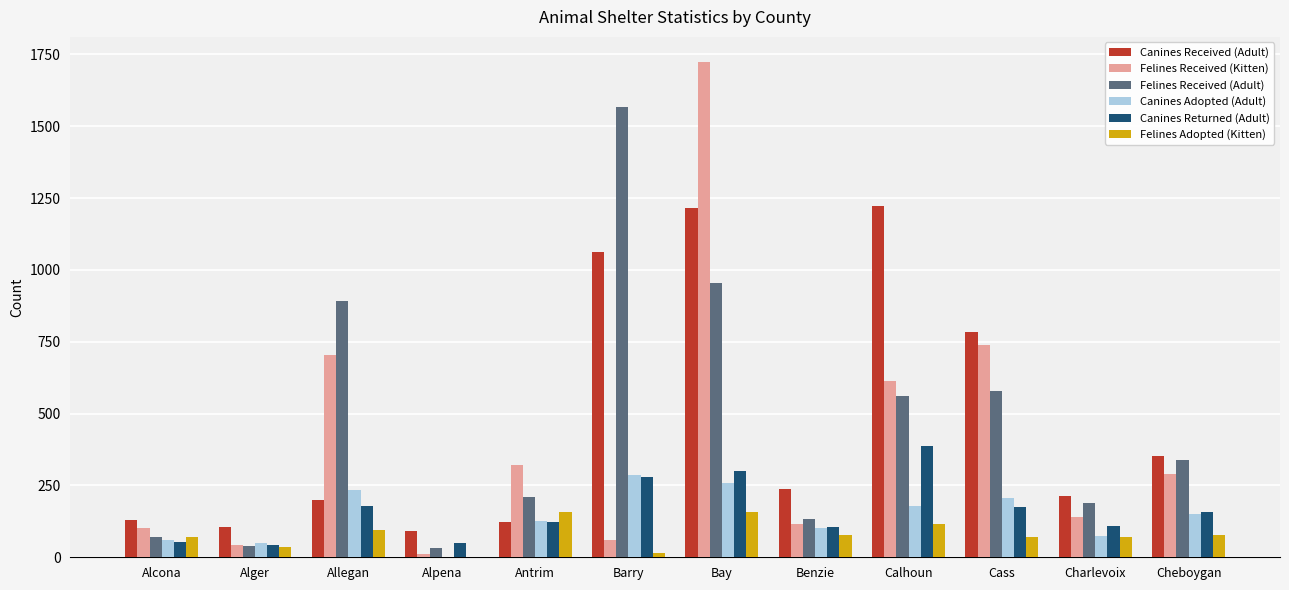

Which series changed the most between Bay and Benzie?

Felines Received (Kitten)